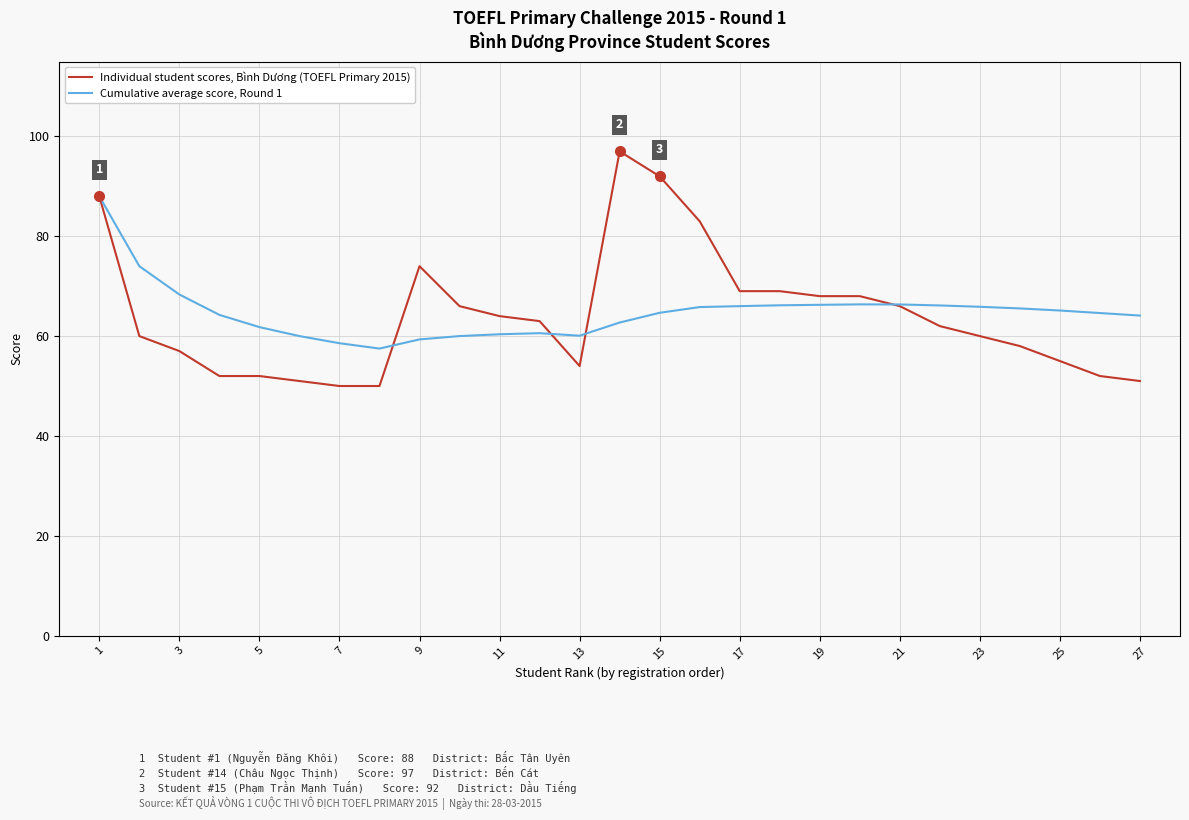

Which series has the largest range (max minus min)?

Individual student scores, Bình Dương (TOEFL Primary 2015)